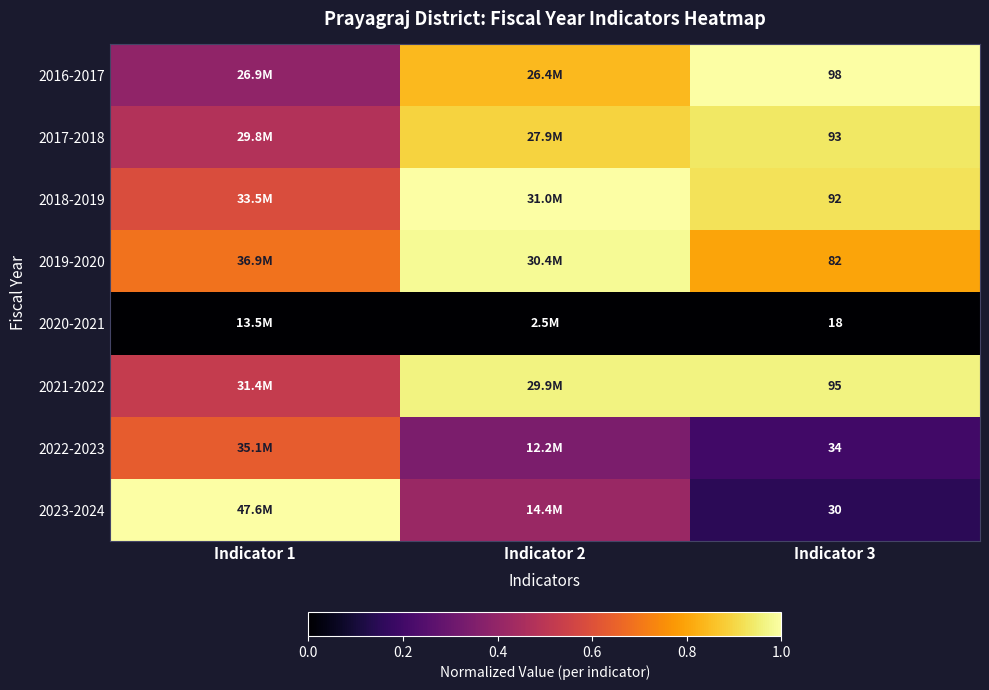

At how many categories does at least one series exceed 0?

3